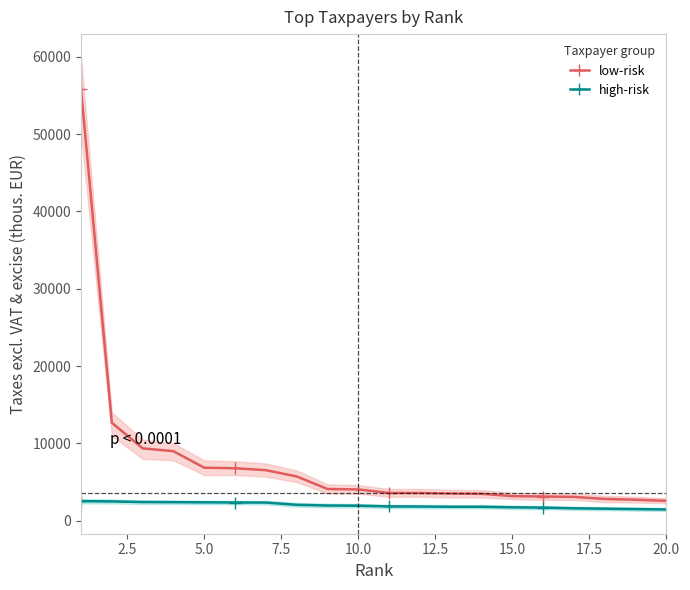

What is the highest value of the low-risk series?

55790